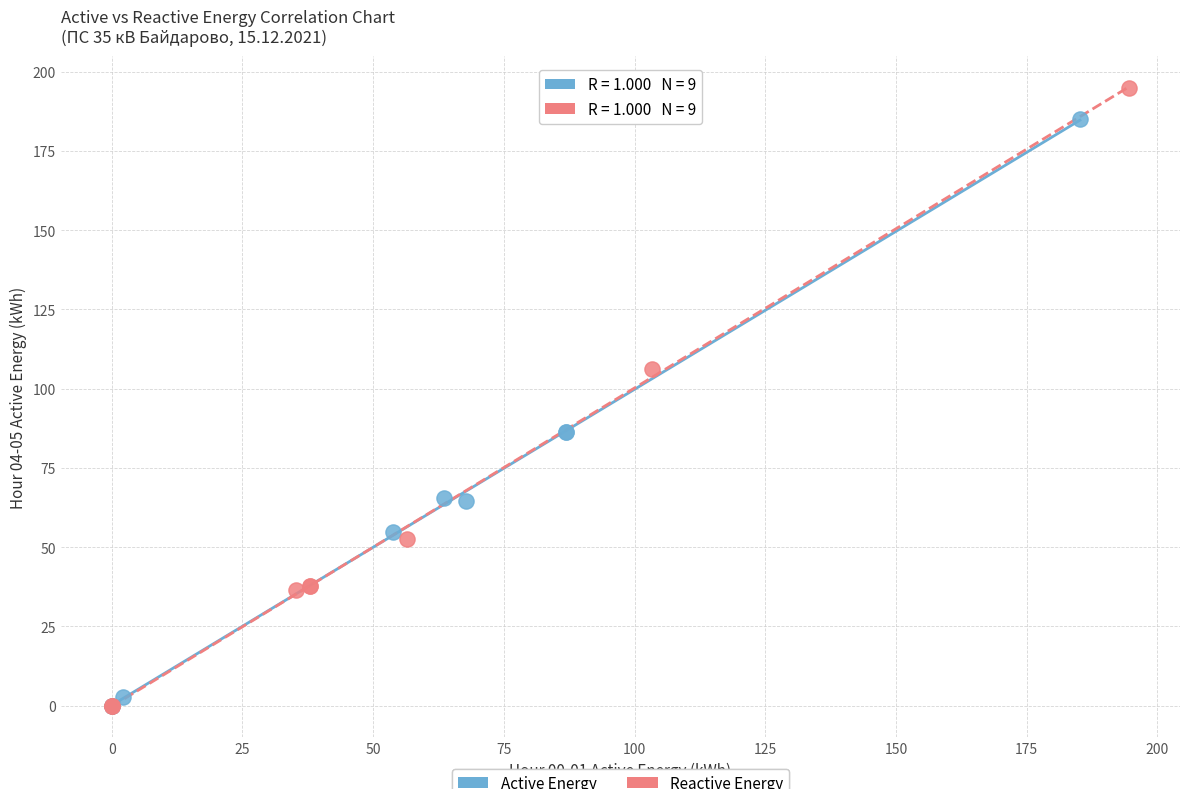

Which series contains the highest Y value?

Reactive Energy